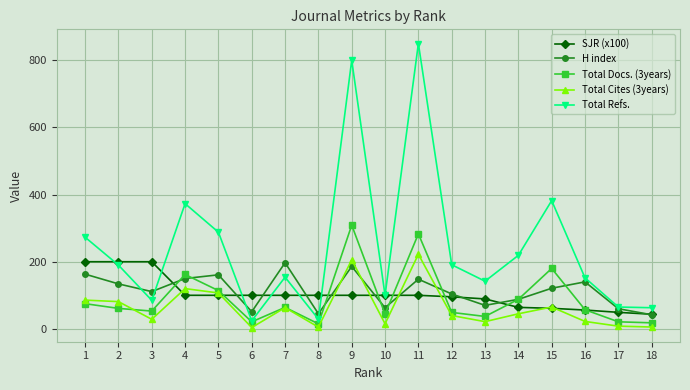

What value does the Total Refs. series have at 10?

100.0